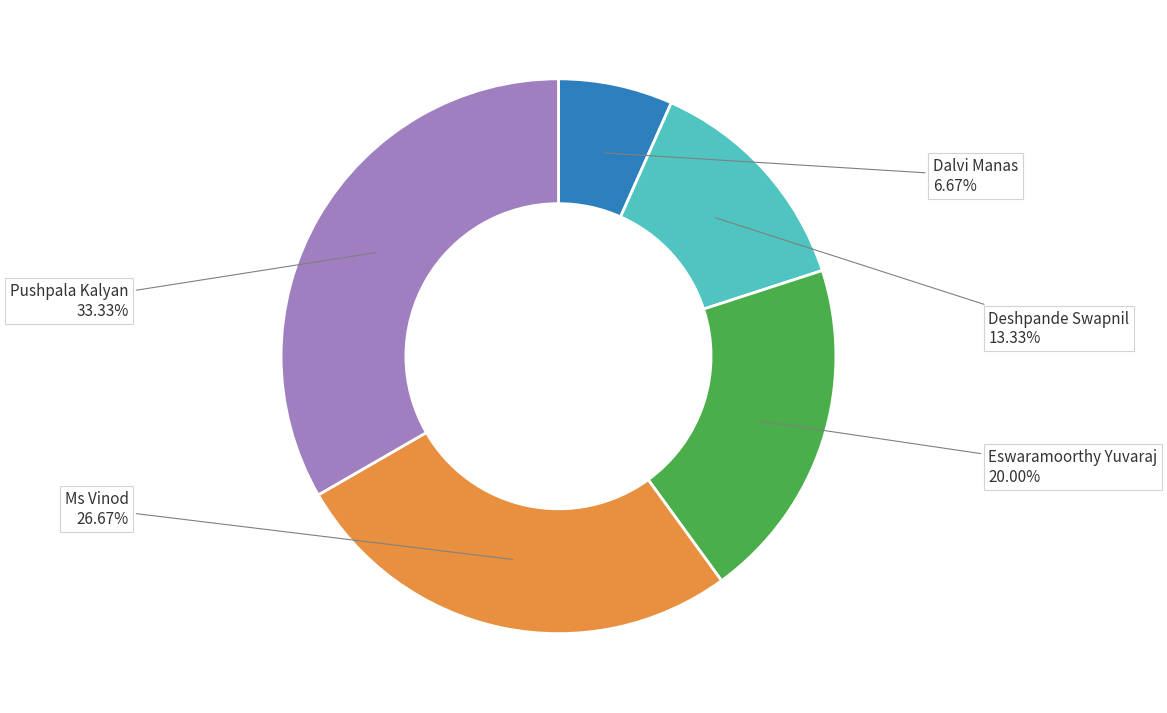

Is there any slice that represents more than half of the pie?

No